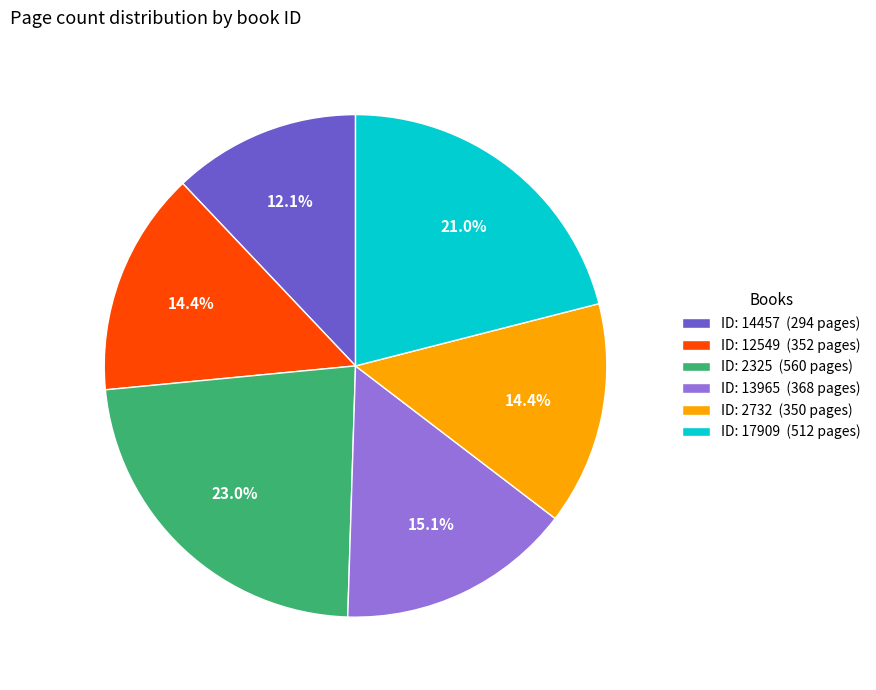

Does ID: 2325 (560 pages) represent more than half of the total?

No